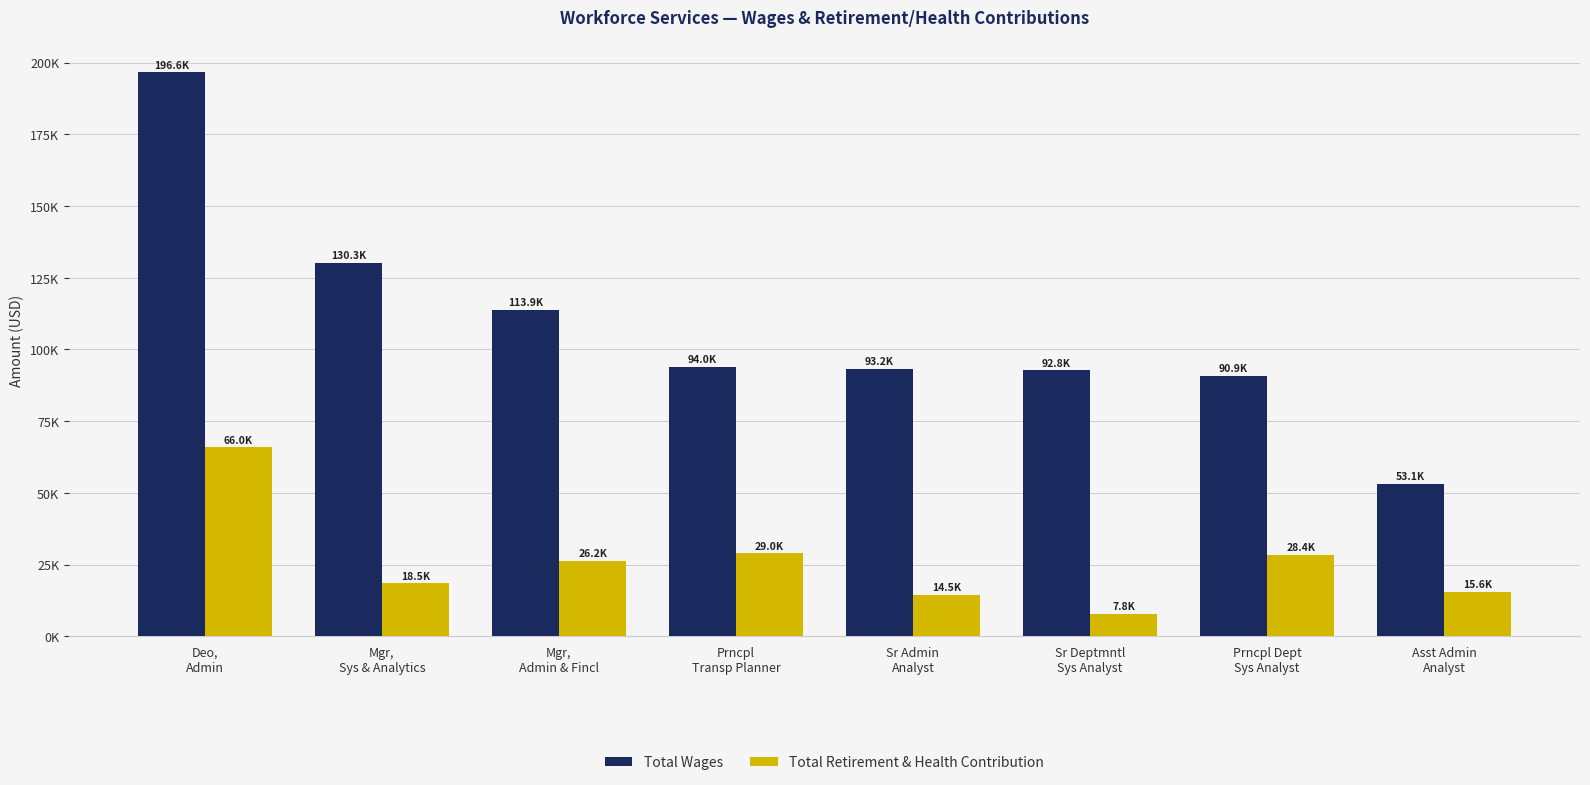

Which series has the largest range (max minus min)?

Total Wages